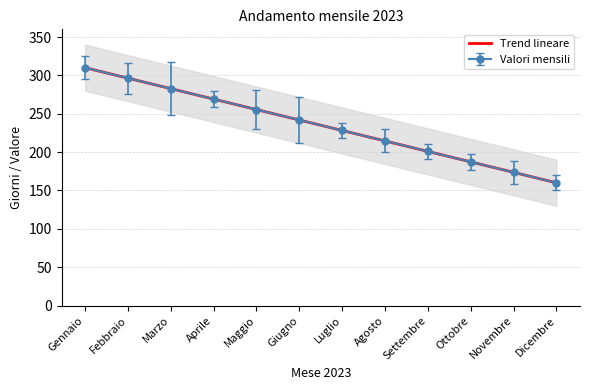

What is the sum of the values at Novembre and Agosto?

388.2